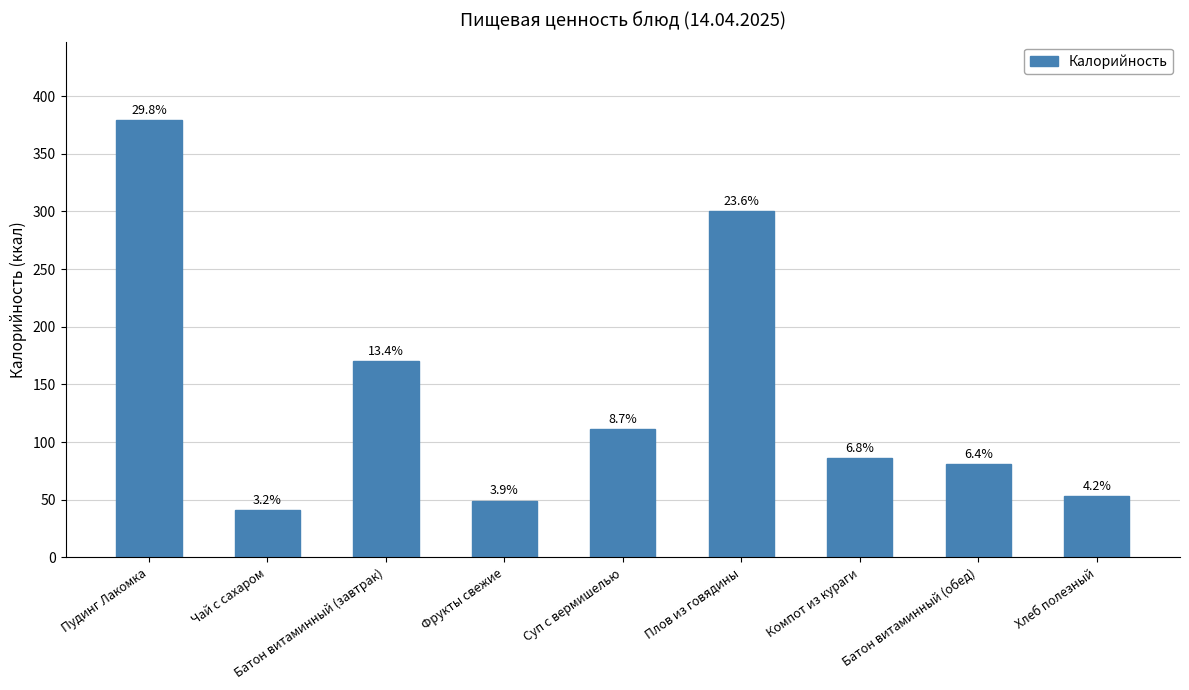

What value does the data have at Пудинг Лакомка, to the nearest 10?

380